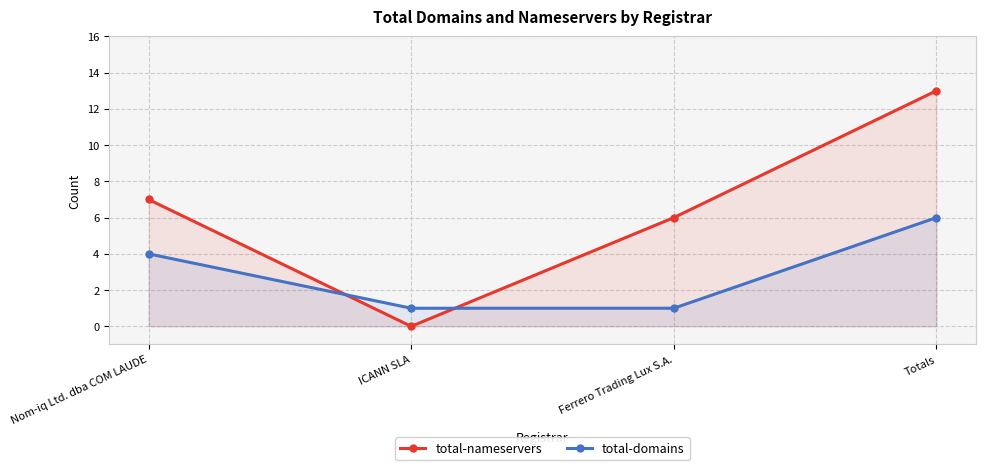

After their last crossing, which series has the higher values: total-domains or total-nameservers?

total-nameservers